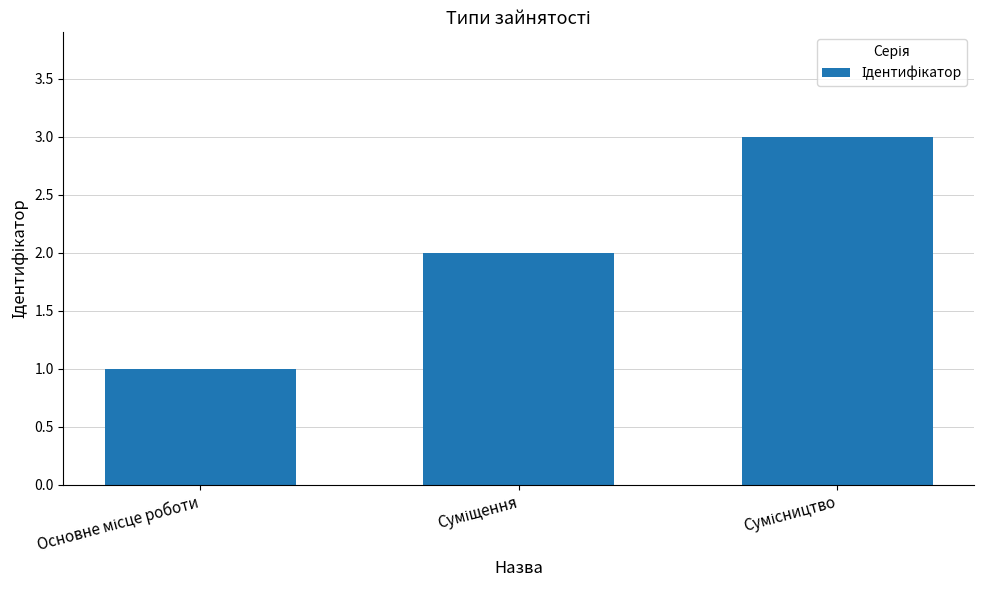

What is the minimum value shown in the chart?

1